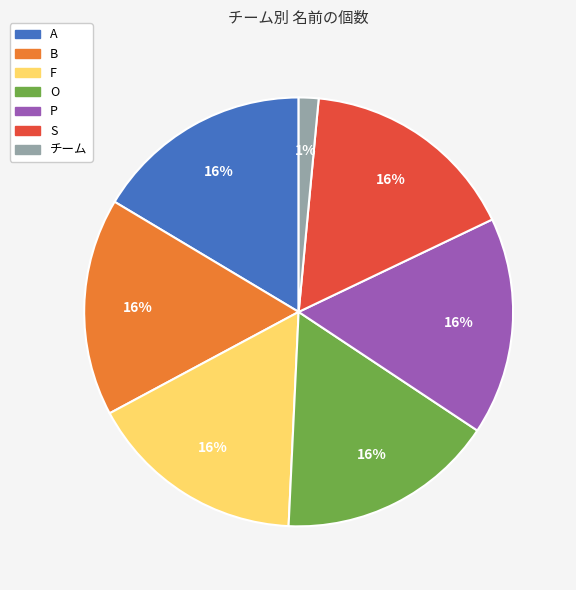

To the nearest percent, what percentage of the pie is F?

16%